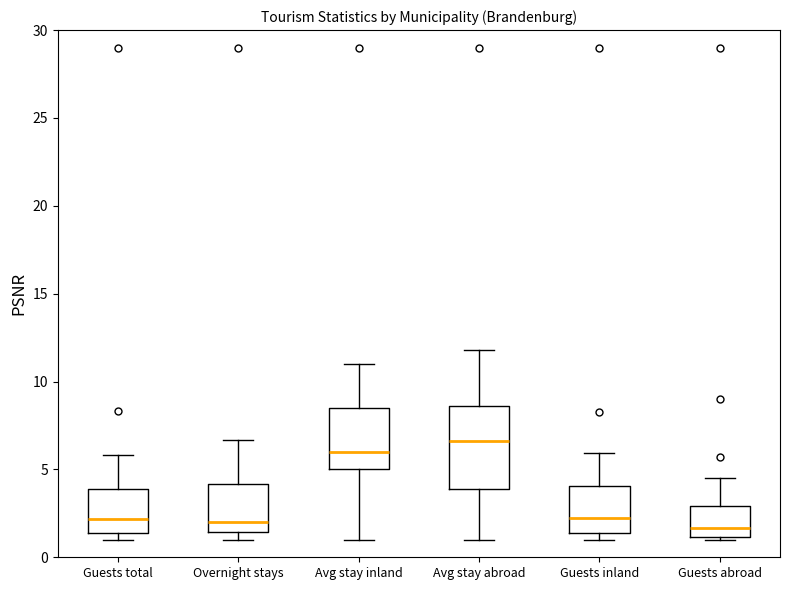

Reading left to right, transcribe this box plot: for each box, give where its median line is, the range the box spans, and where its two whiskers end, as read against the y-axis. The values are not printed on the chart, so give them approximately, as read against the axis.

Guests total: median 2.0, box 1.5 to 4.0, whiskers 1.0 to 6.0
Overnight stays: median 2.0, box 1.5 to 4.0, whiskers 1.0 to 6.5
Avg stay inland: median 6.0, box 5.0 to 8.5, whiskers 1.0 to 11.0
Avg stay abroad: median 6.5, box 4.0 to 8.5, whiskers 1.0 to 12.0
Guests inland: median 2.0, box 1.5 to 4.0, whiskers 1.0 to 6.0
Guests abroad: median 1.5, box 1.0 to 3.0, whiskers 1.0 (just below the box's lower edge) to 4.5